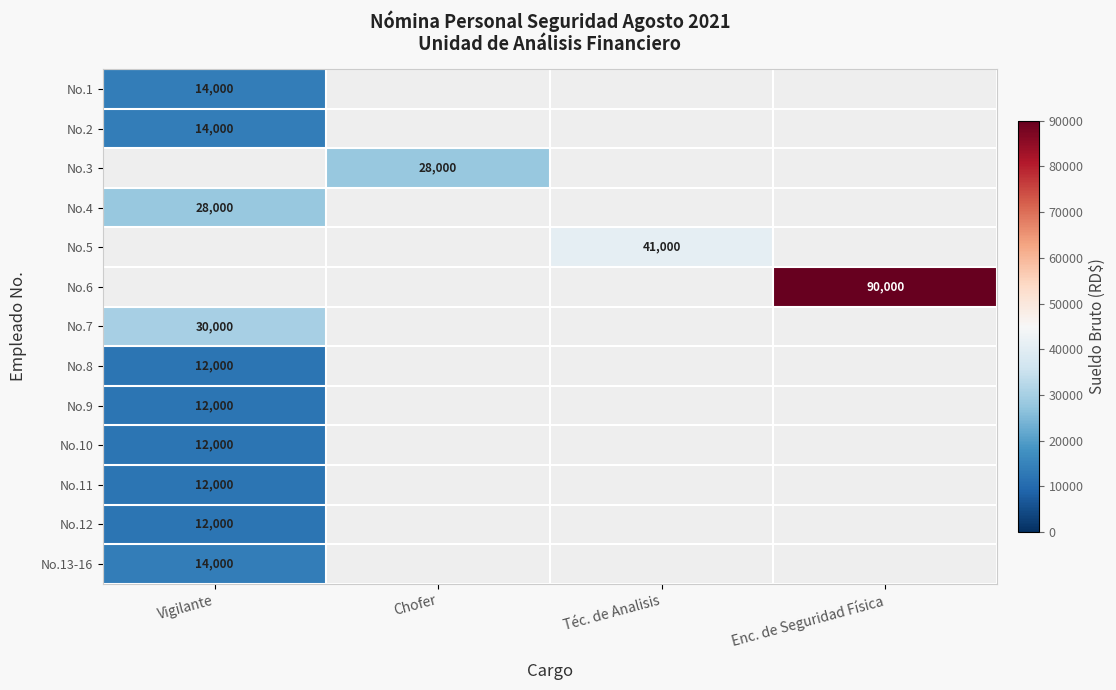

The No.13-16 series shows 5608 at Vigilante. True or false?

False